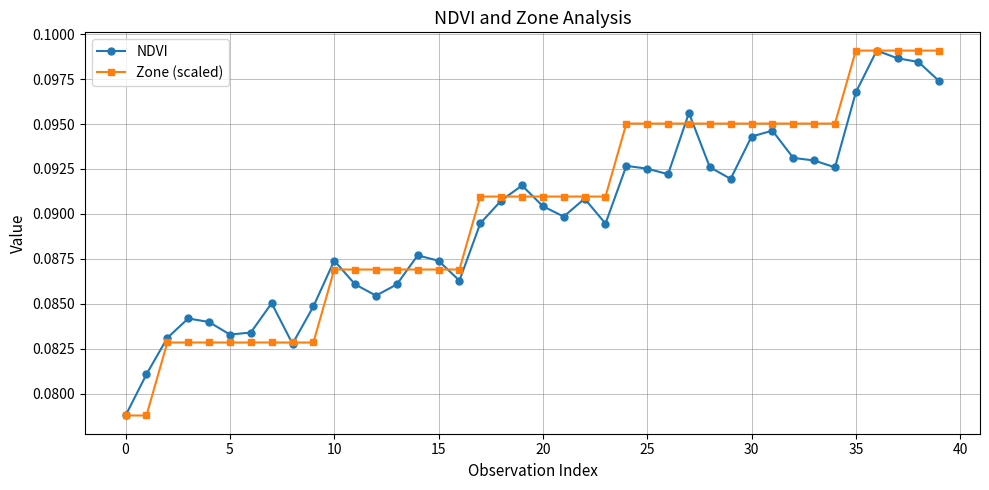

True or false: NDVI has more than 1 interior local peaks.

True